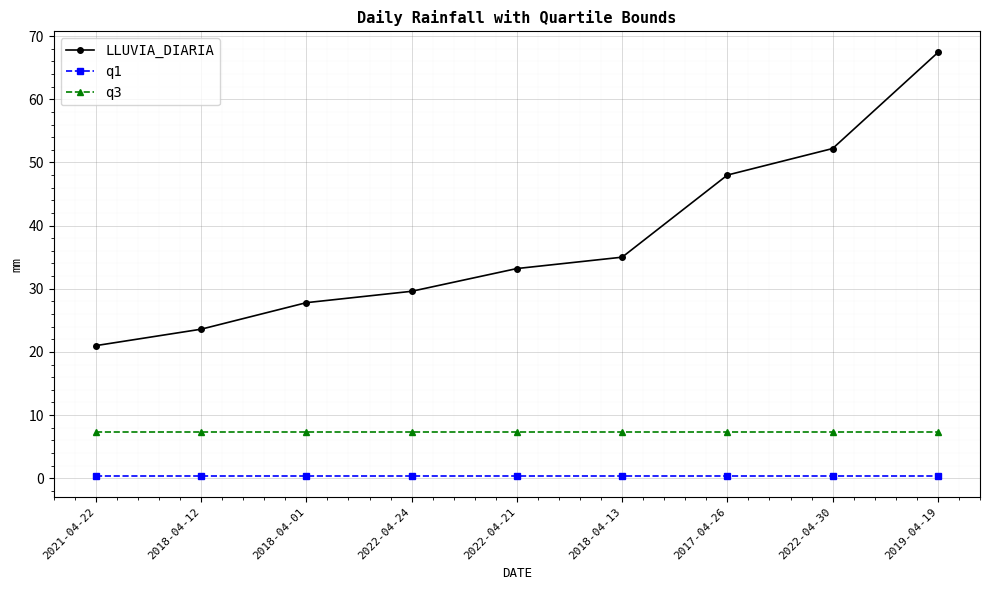

What is the maximum value shown in the chart?

67.4